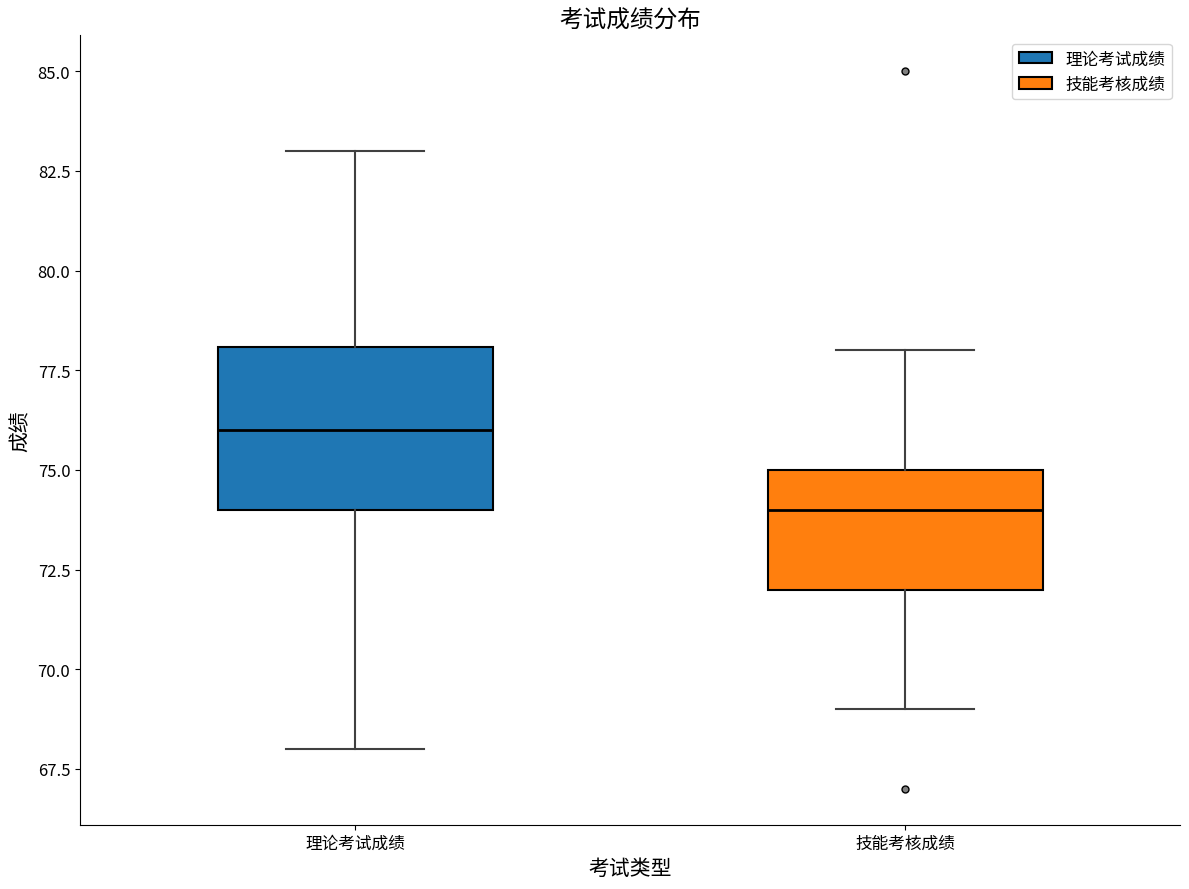

Which box's median line is the lowest?

技能考核成绩